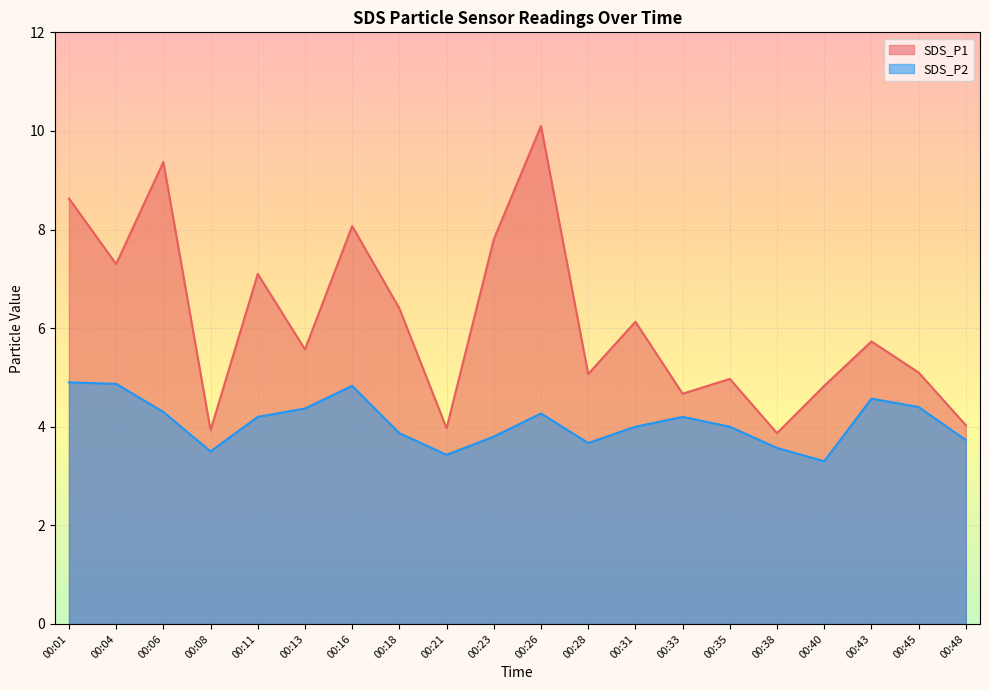

Rank the series at 00:38 from lowest to highest value.

SDS_P2, SDS_P1